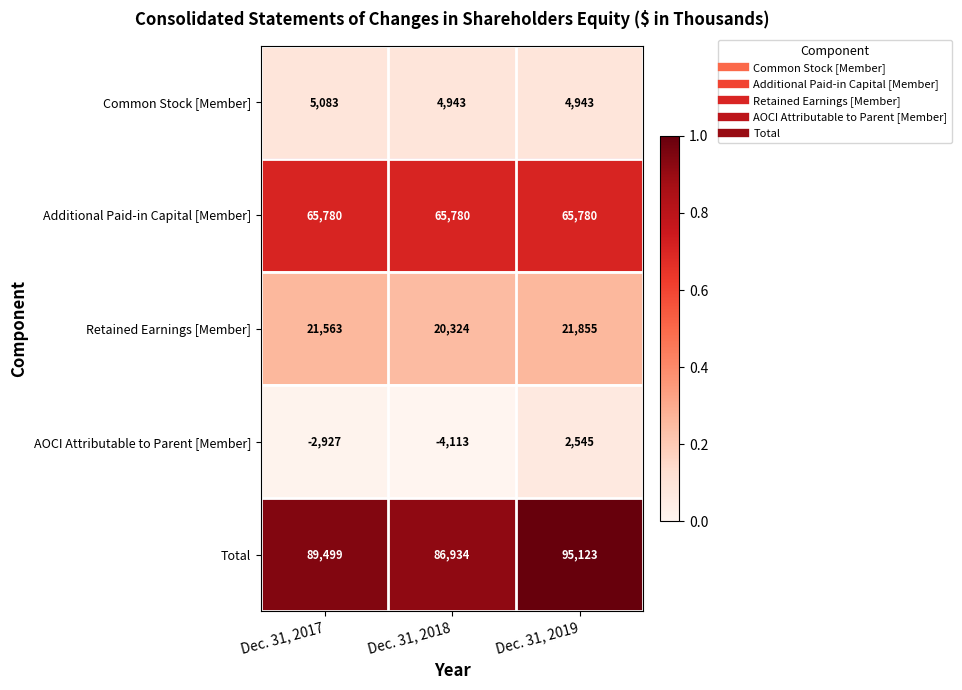

List the series in order of their peak value, highest first.

Total, Additional Paid-in Capital [Member], Retained Earnings [Member], Common Stock [Member], AOCI Attributable to Parent [Member]